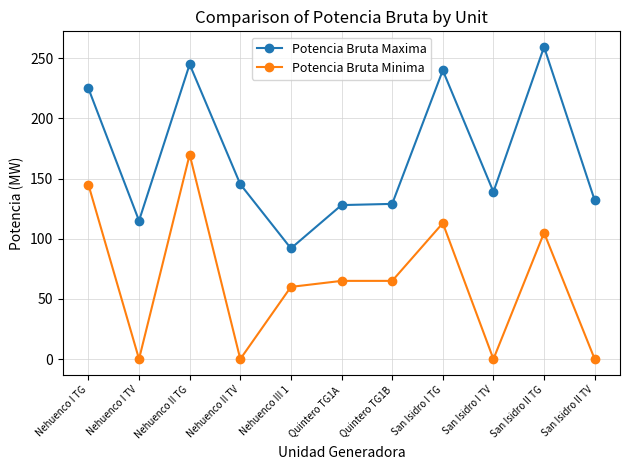

The Potencia Bruta Maxima series shows 145.3 at Nehuenco II TV. True or false?

True